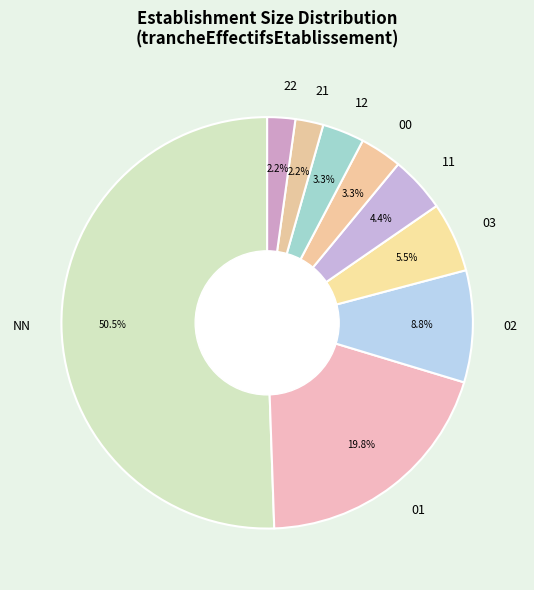

How many slices are in this pie chart?

9